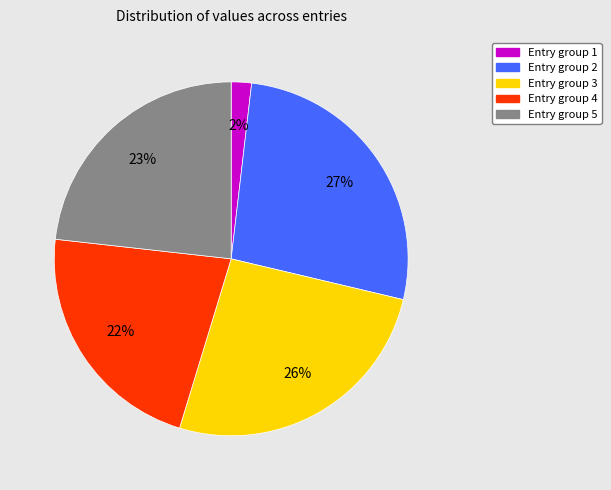

Is there a majority slice in this chart?

No